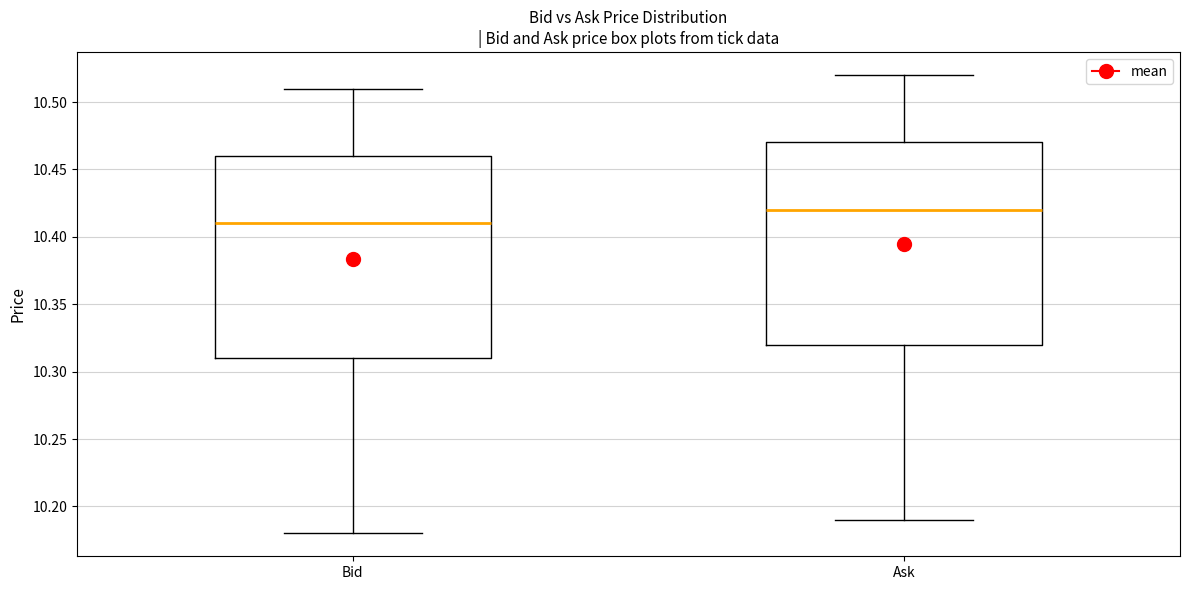

Reading left to right, read every box against the y-axis: the position of its median line, the range the box covers, and the ends of its whiskers. The values are not printed on the chart, so give them approximately, as read against the axis.

Bid: median 10.41, box 10.31 to 10.46, whiskers 10.18 to 10.51
Ask: median 10.42, box 10.32 to 10.47, whiskers 10.19 to 10.52